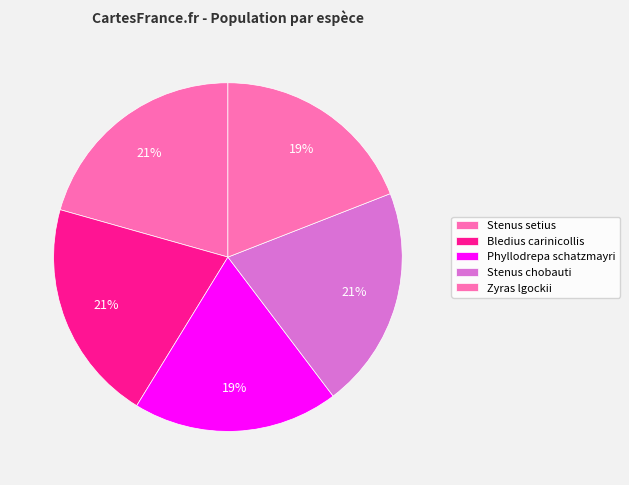

To the nearest percent, what is the average slice percentage?

20%